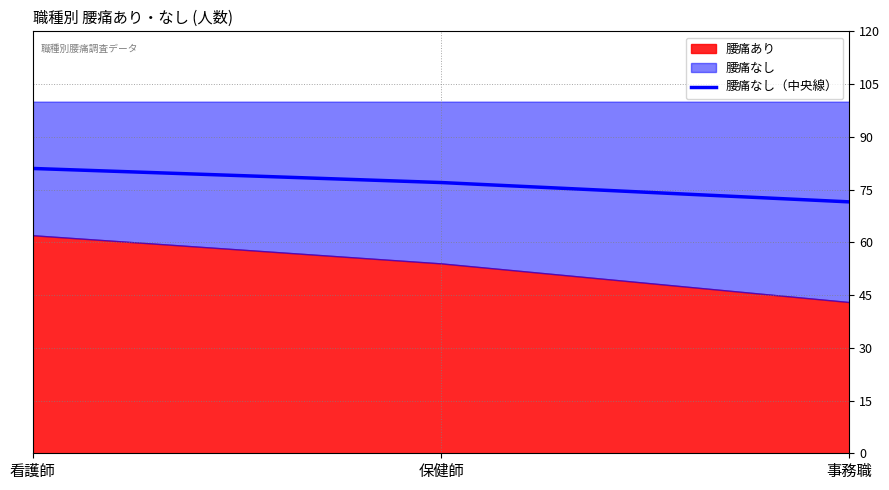

What is the highest value of the 腰痛なし（中央線） series?

81.0